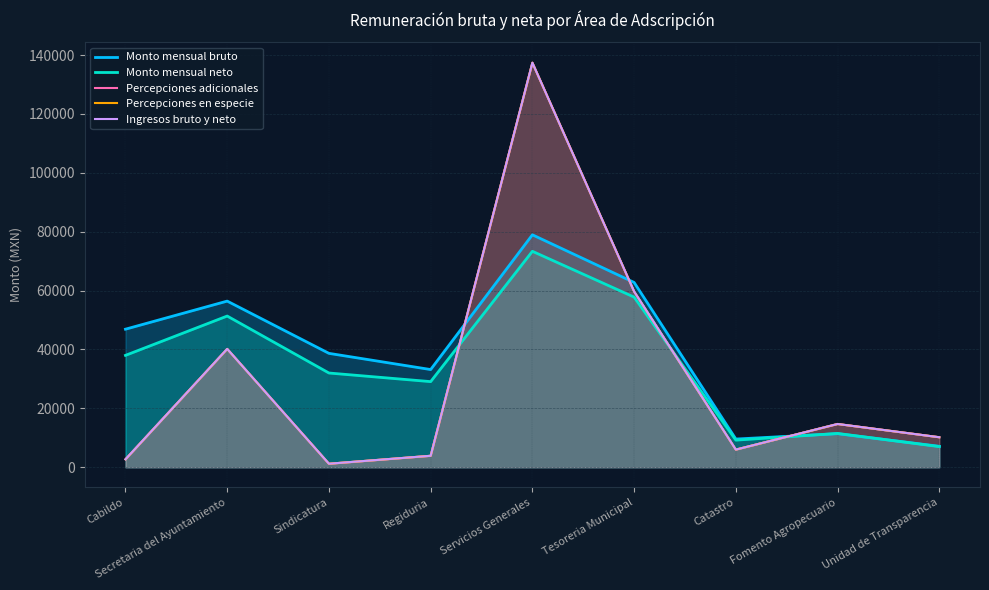

True or false: Percepciones adicionales and Monto mensual bruto intersect in this chart.

True